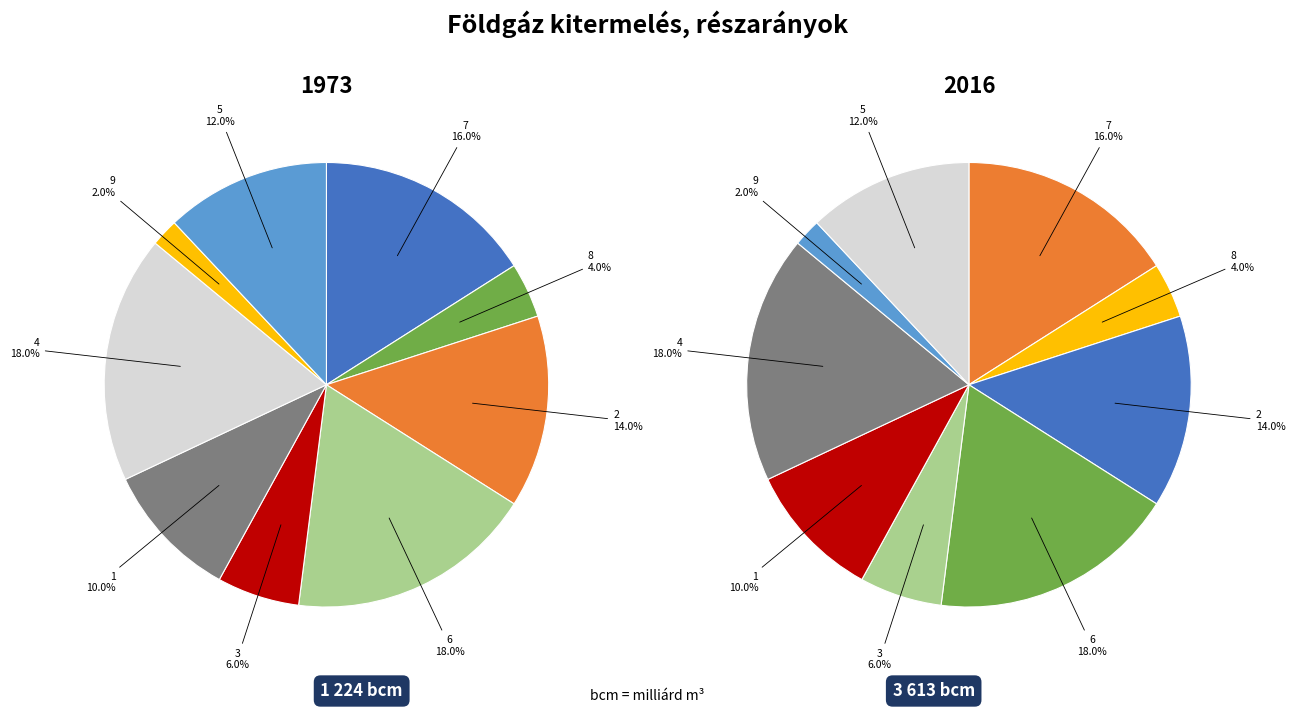

Rank the categories by value from highest to lowest.

6, 4, 7, 2, 5, 1, 3, 8, 9